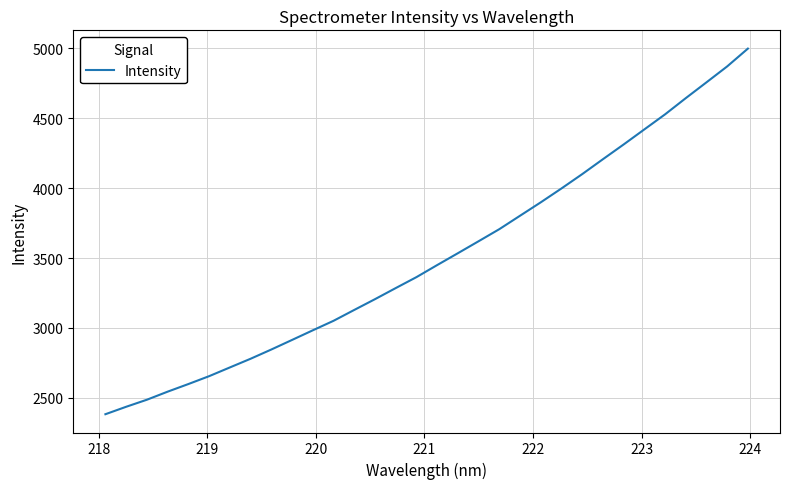

Reading left to right, transcribe all the data shown in this chart.

2382.4	2435.7	2486.1	2543.8	2598.4	2654.7	2717.1	2779.4	2845.5	2914.1	2982.9	3051.0	3128.7	3205.8	3285.1	3363.5	3449.8	3534.6	3620.4	3706.8	3802.9	3898.8	3998.1	4100.5	4207.2	4312.6	4420.4	4528.1	4644.0	4757.1	4871.1	4998.4